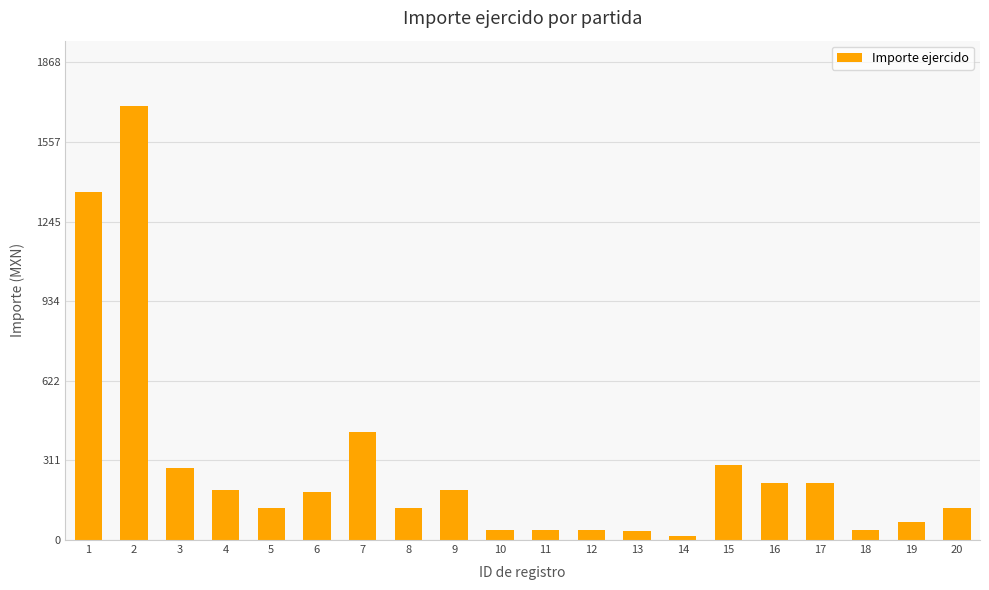

What is the sum of the values at 5 and 13?

160.0